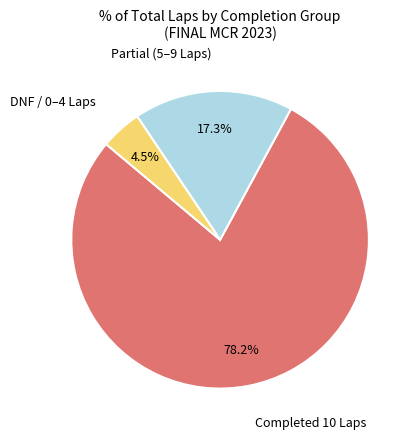

Does any single category account for the majority?

Yes